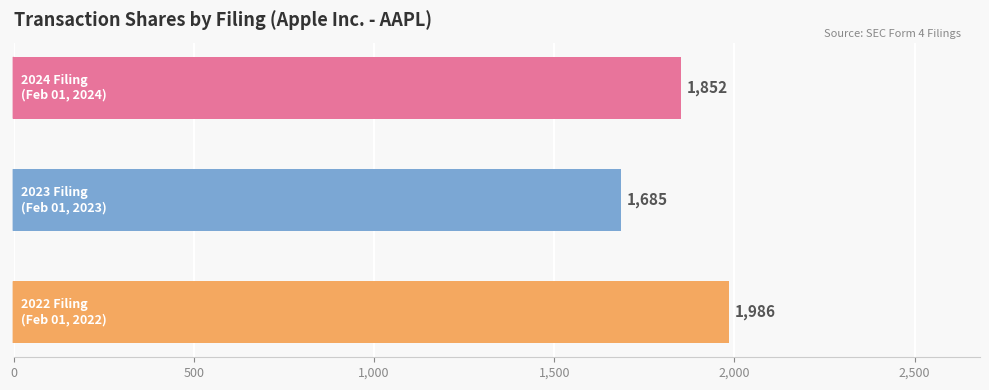

What is the minimum value shown in the chart?

1685